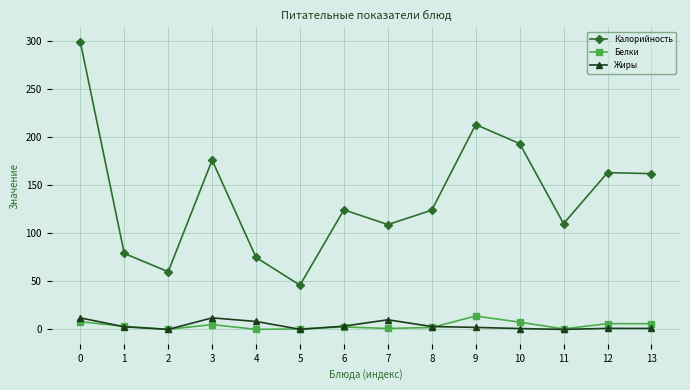

True or false: Белки and Калорийность cross at least once.

False